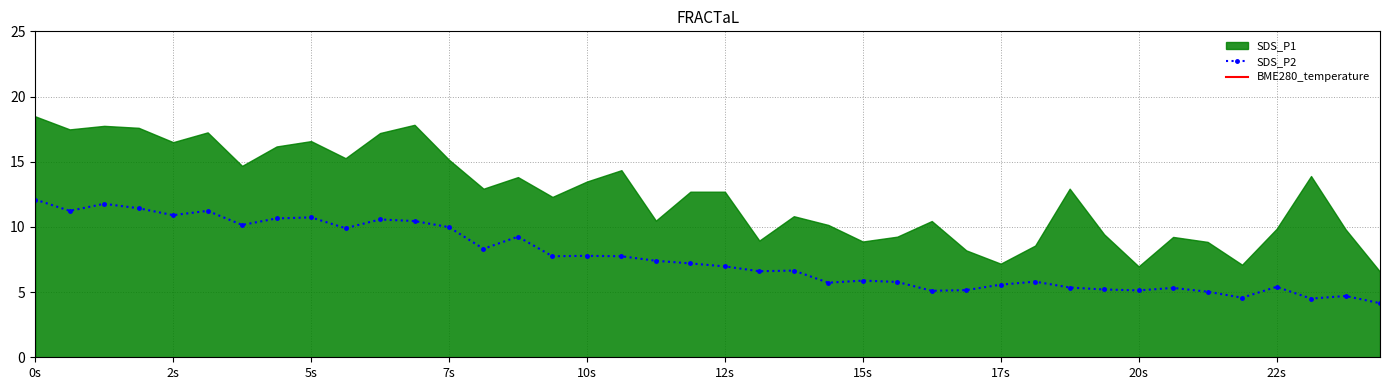

The value of SDS_P2 at 20s is 7.4. True or false?

False